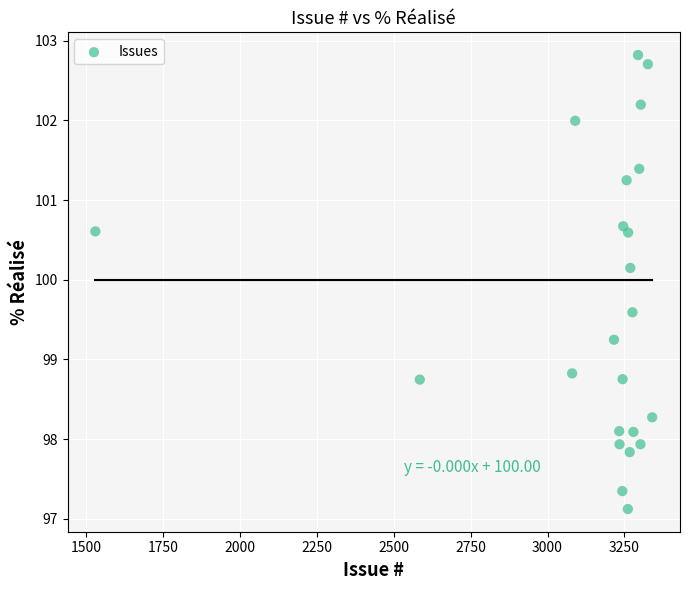

What Y value in the scatter plot is closest to 99?

98.8